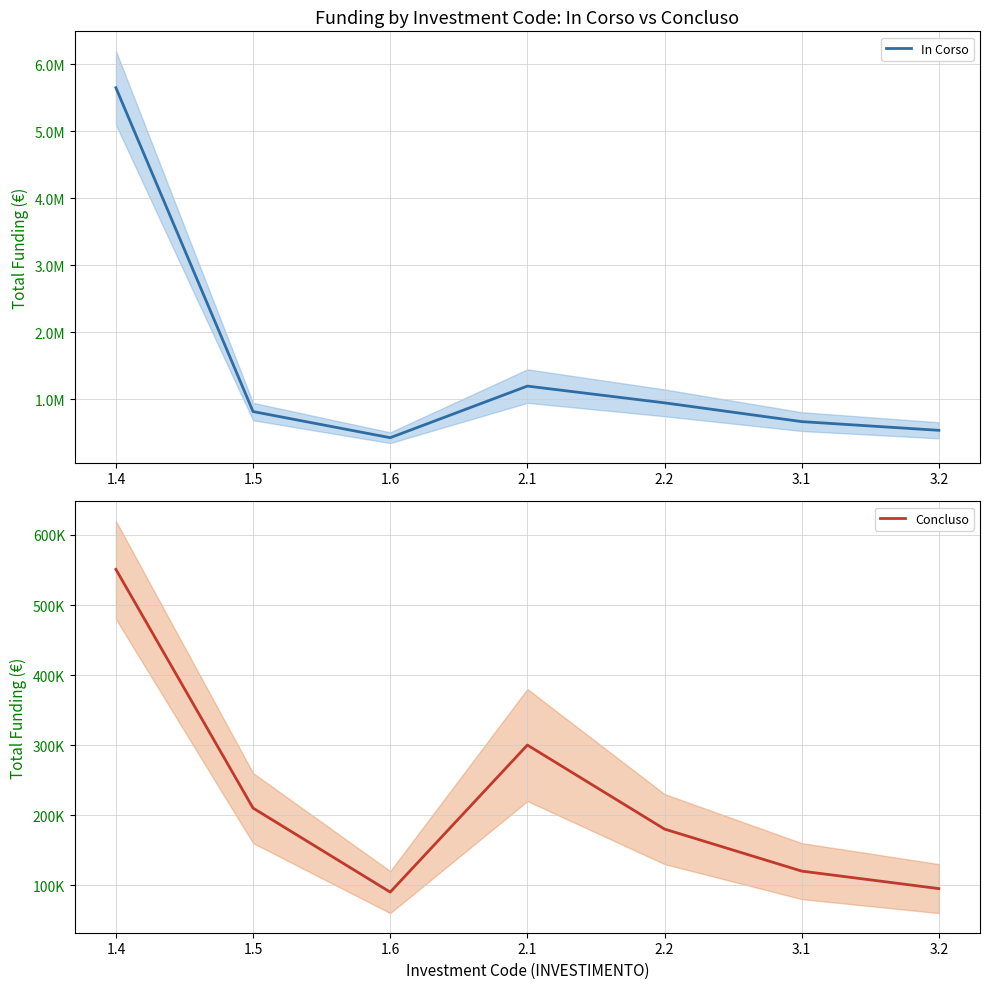

What is the lowest value of the In Corso series?

430000